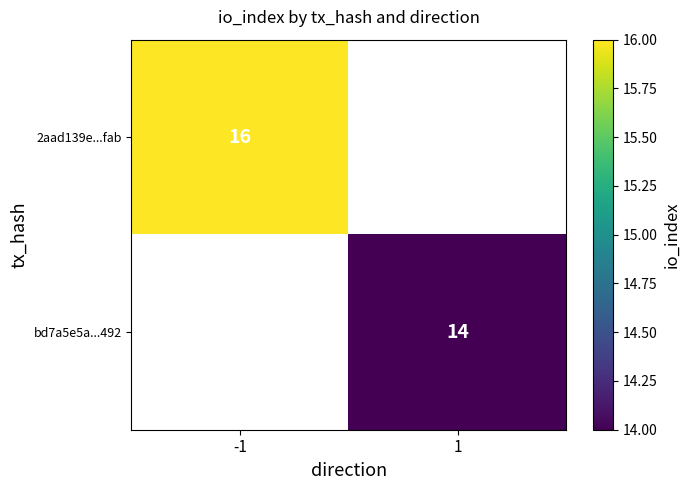

What is the minimum value shown in the chart?

14.0